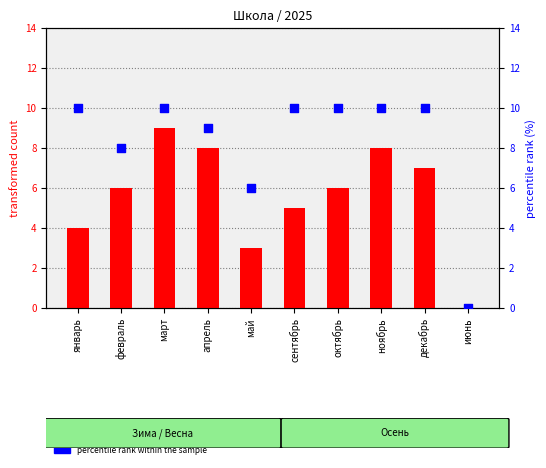

At how many categories does at least one series exceed 7?

8